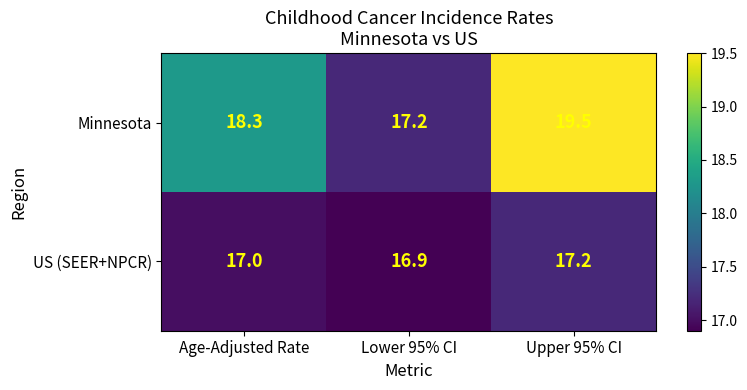

Which series has the widest spread of values?

Minnesota